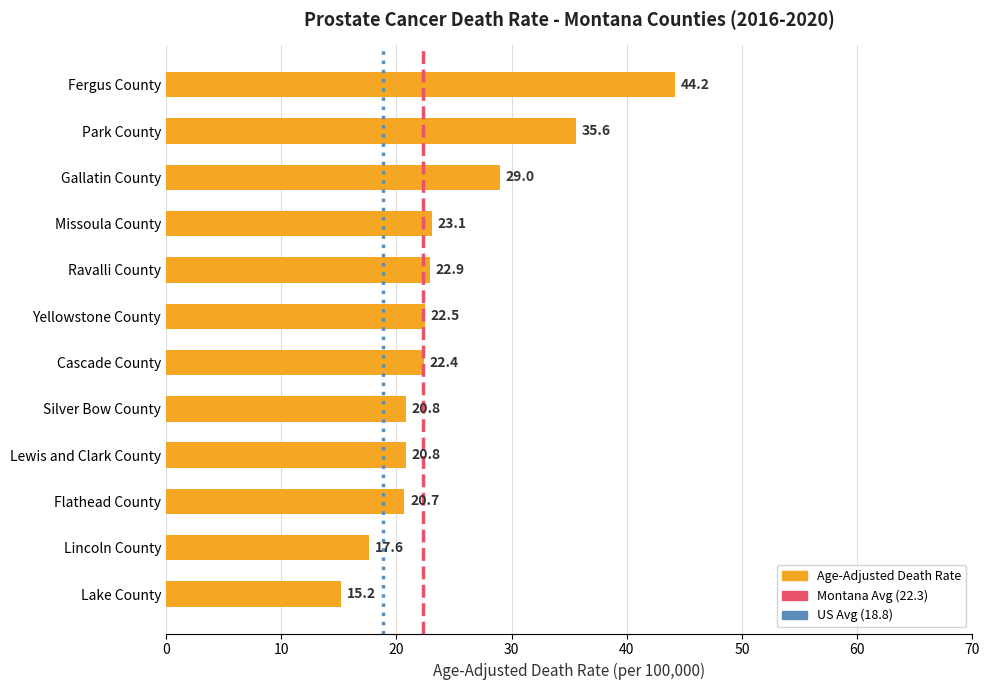

What is the label of the 5th bar from the bottom?

Silver Bow County